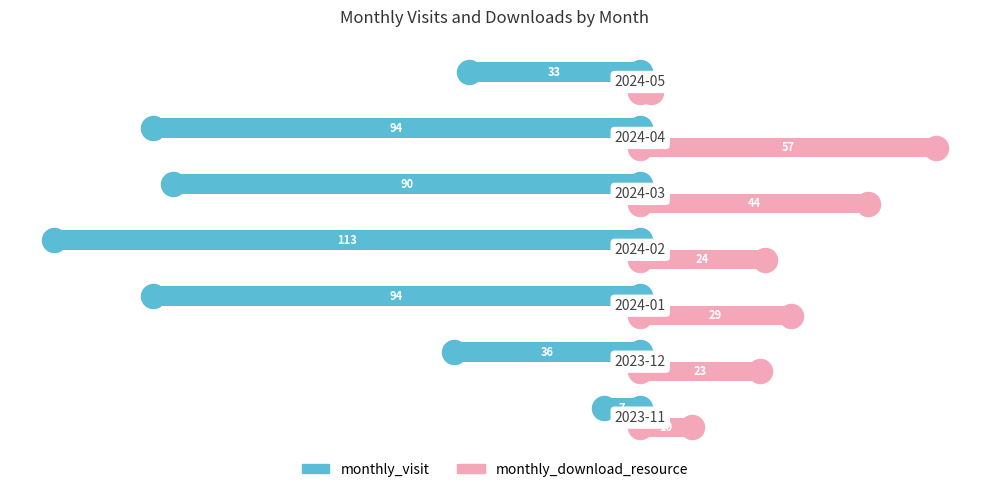

What are all the series names shown in the legend?

monthly_visit, monthly_download_resource